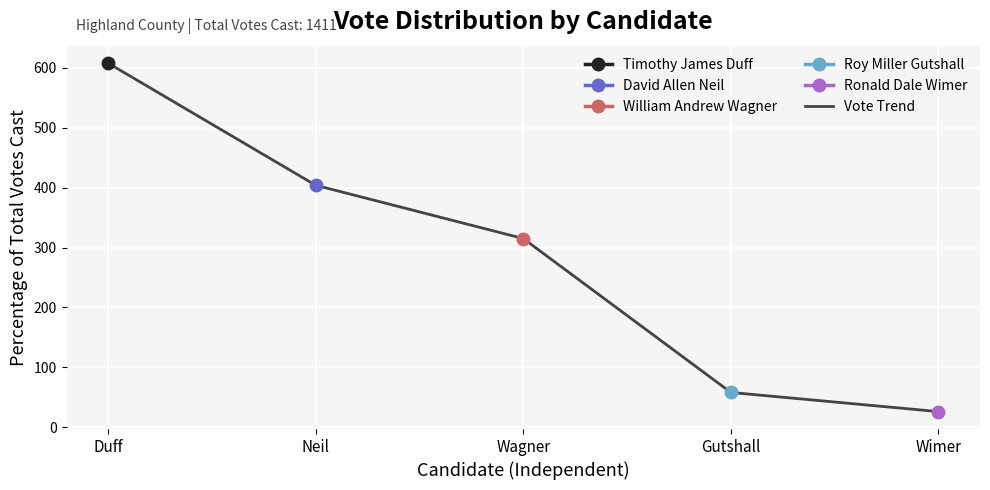

What is the label of the 2nd point from the right?

Gutshall